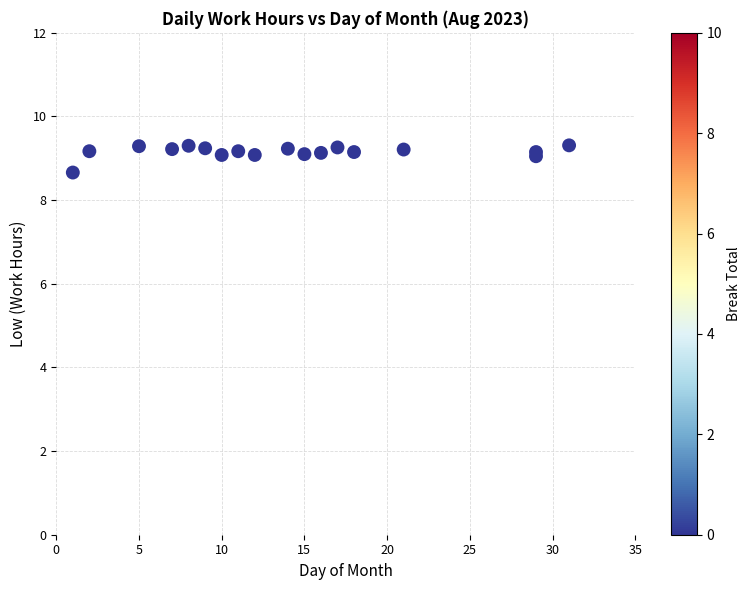

What Y value in the scatter plot is closest to 8?

8.7